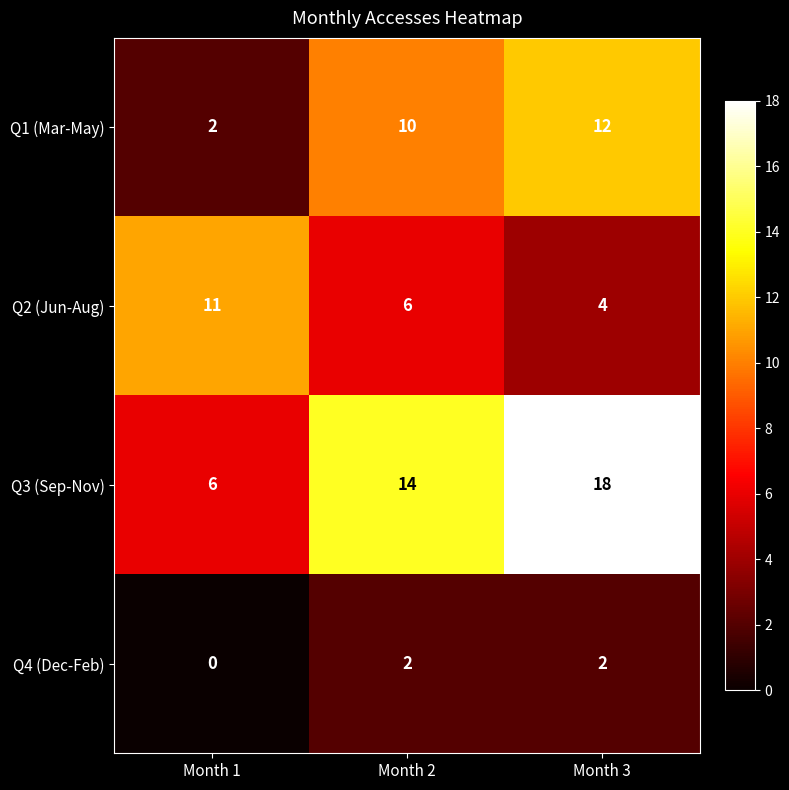

At which category is the sum across all series the highest?

Month 3